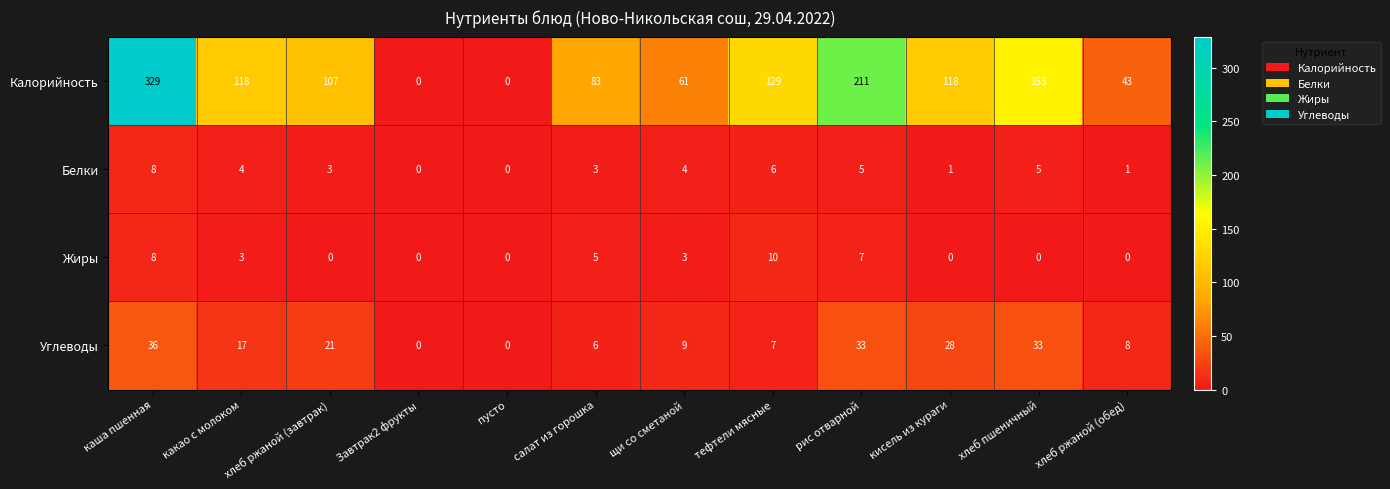

The value of Углеводы at кисель из кураги is 42. True or false?

False